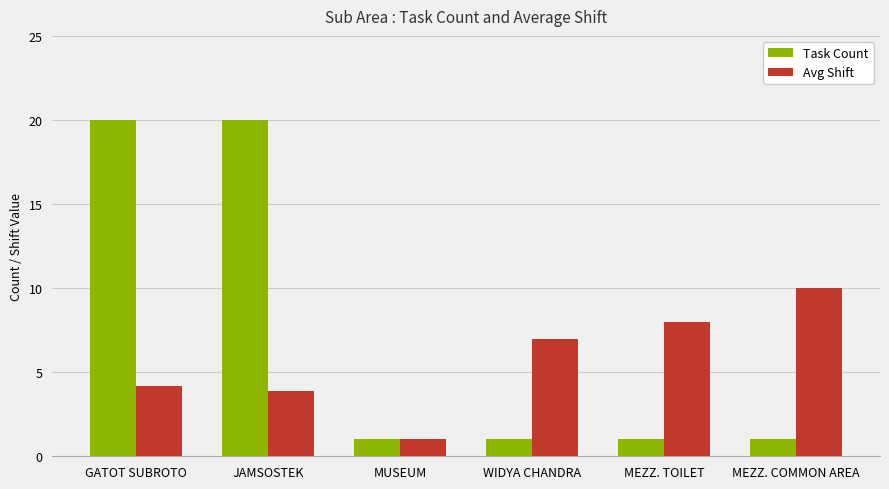

Is the value of Avg Shift at WIDYA CHANDRA greater than the value of Task Count at MEZZ. TOILET?

Yes